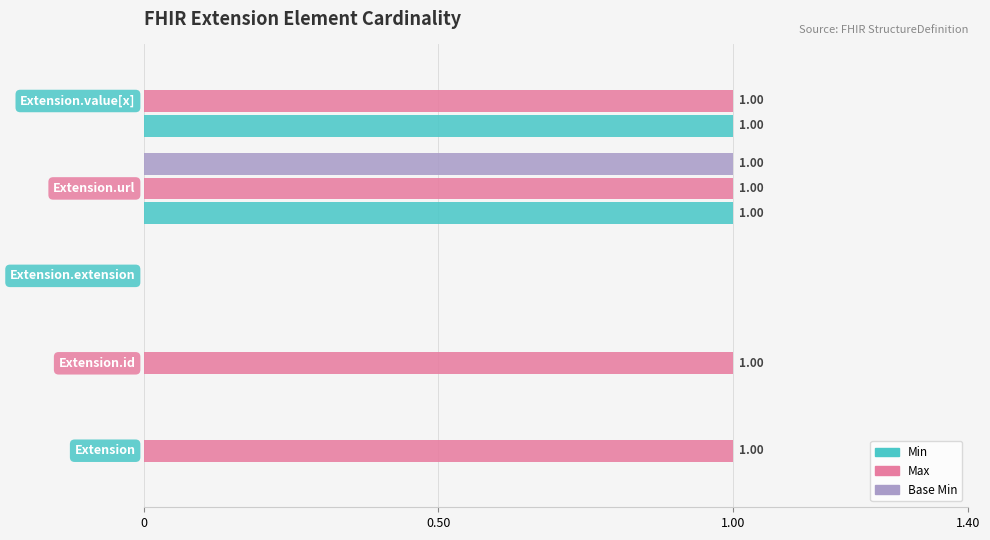

Which series has the largest total across all categories?

Max